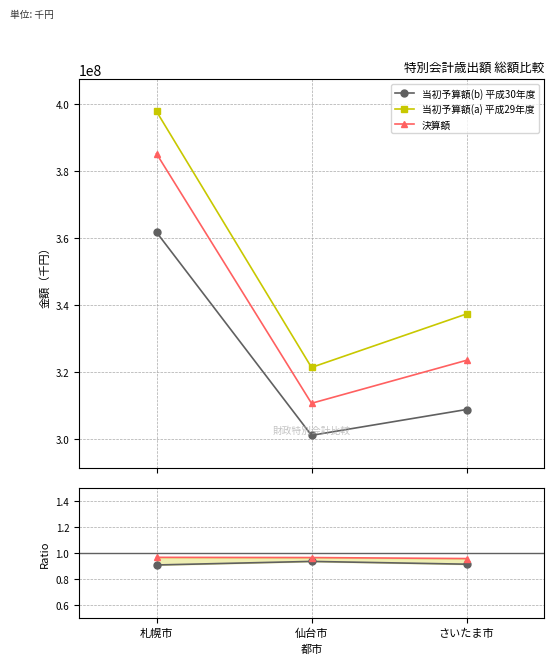

At which label is 当初予算額(a) 平成29年度 closest to 359528164?

さいたま市